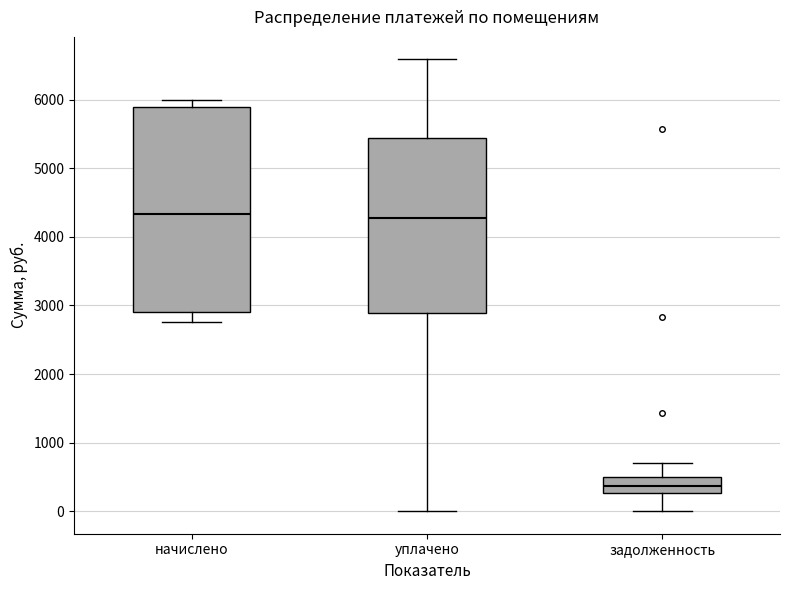

Reading left to right, read every box against the y-axis: the position of its median line, the range the box covers, and the ends of its whiskers. The values are not printed on the chart, so give them approximately, as read against the axis.

начислено: median 4300, box 2900 to 5900, whiskers 2800 to 6000
уплачено: median 4300, box 2900 to 5400, whiskers 0 to 6600
задолженность: median 400, box 300 to 500, whiskers 0 to 700